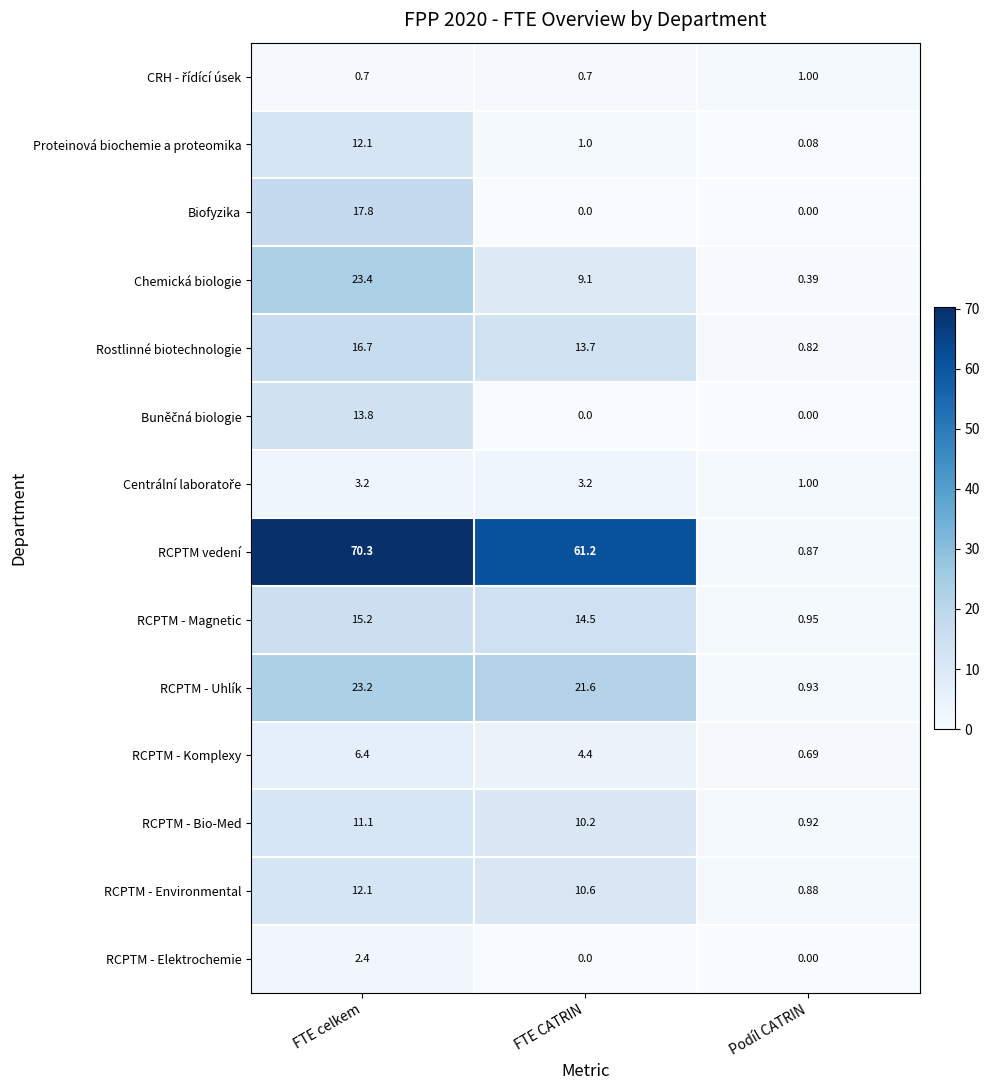

Which series has the largest range (max minus min)?

RCPTM vedení